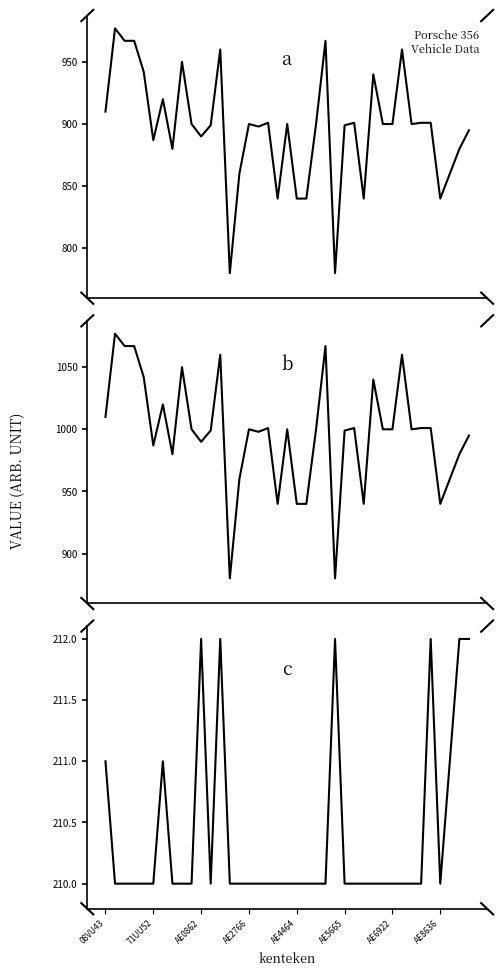

What is the sum of the massa_ledig_voertuig (kg) values at 18 and 9?

1740